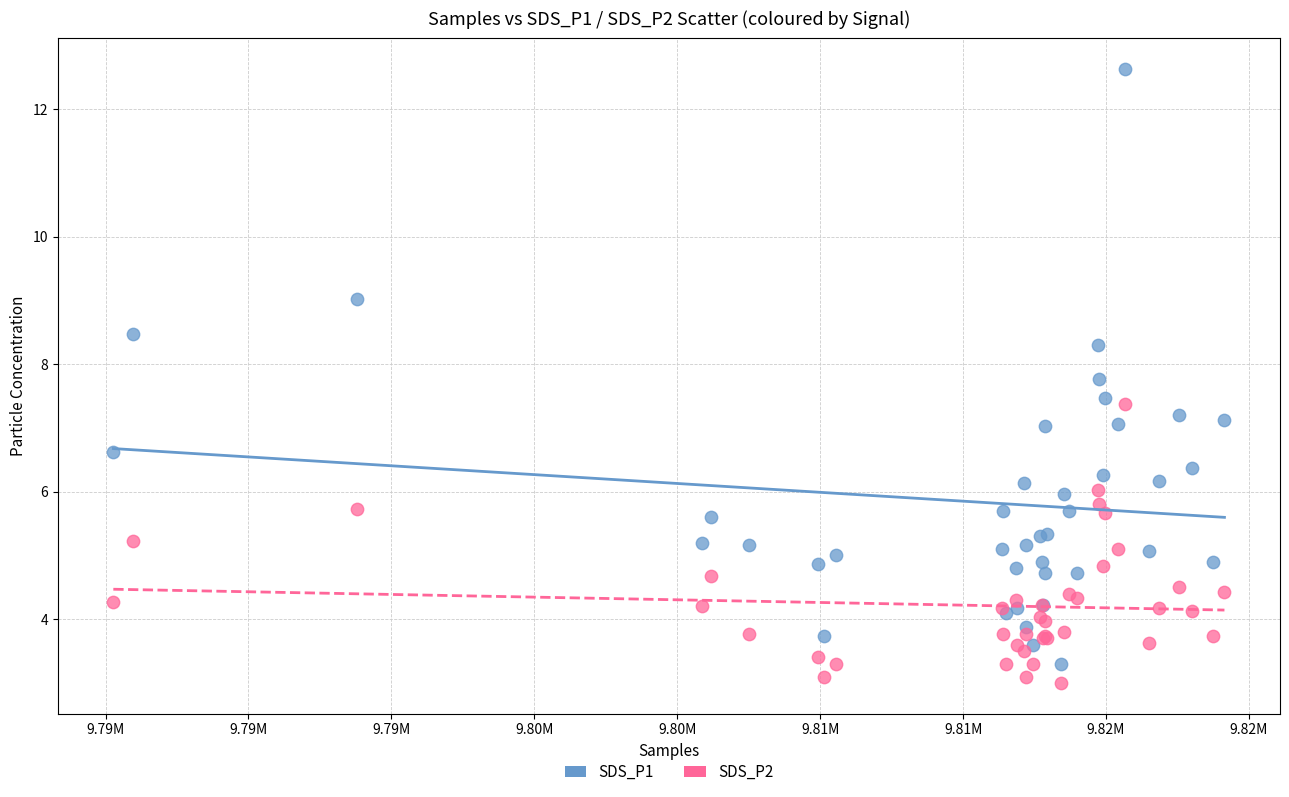

What is the X range (max minus min) for the scatter plot?

38870.0